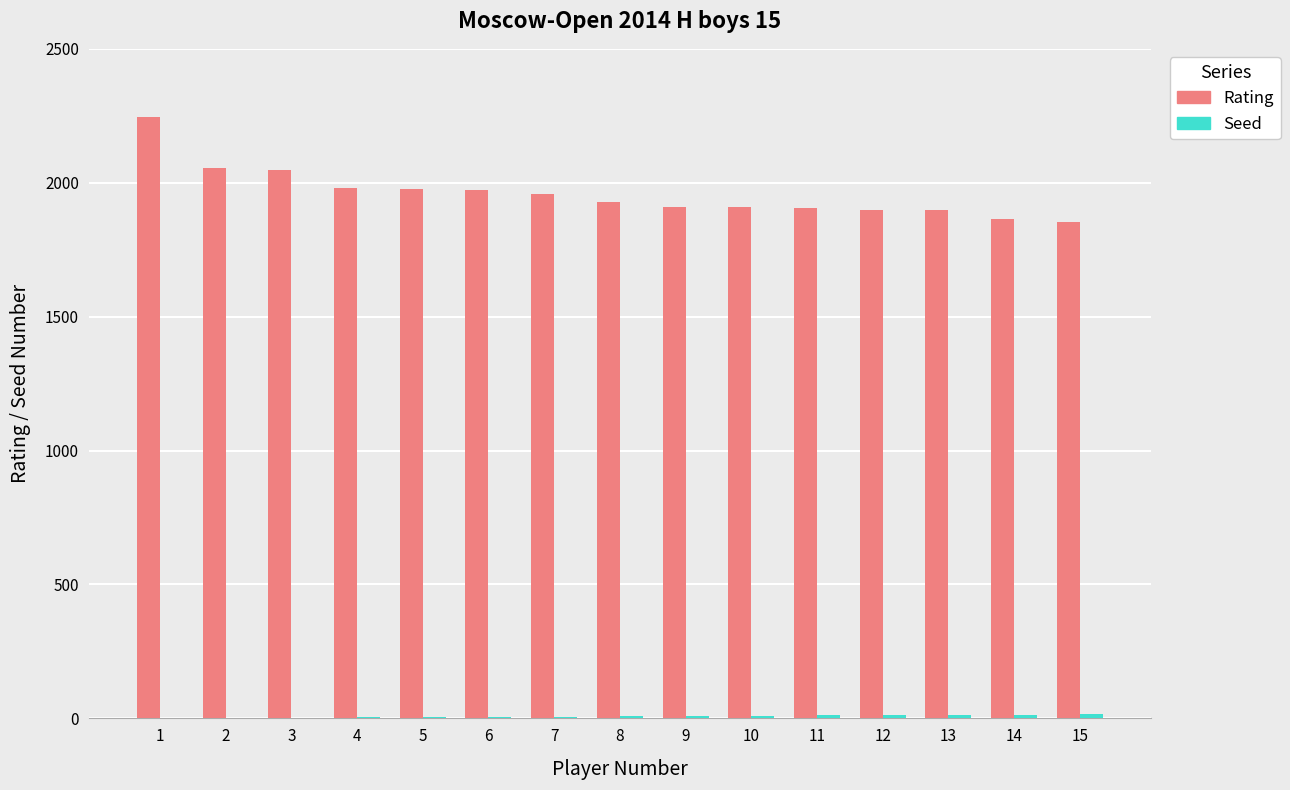

How many groups of bars are there?

15